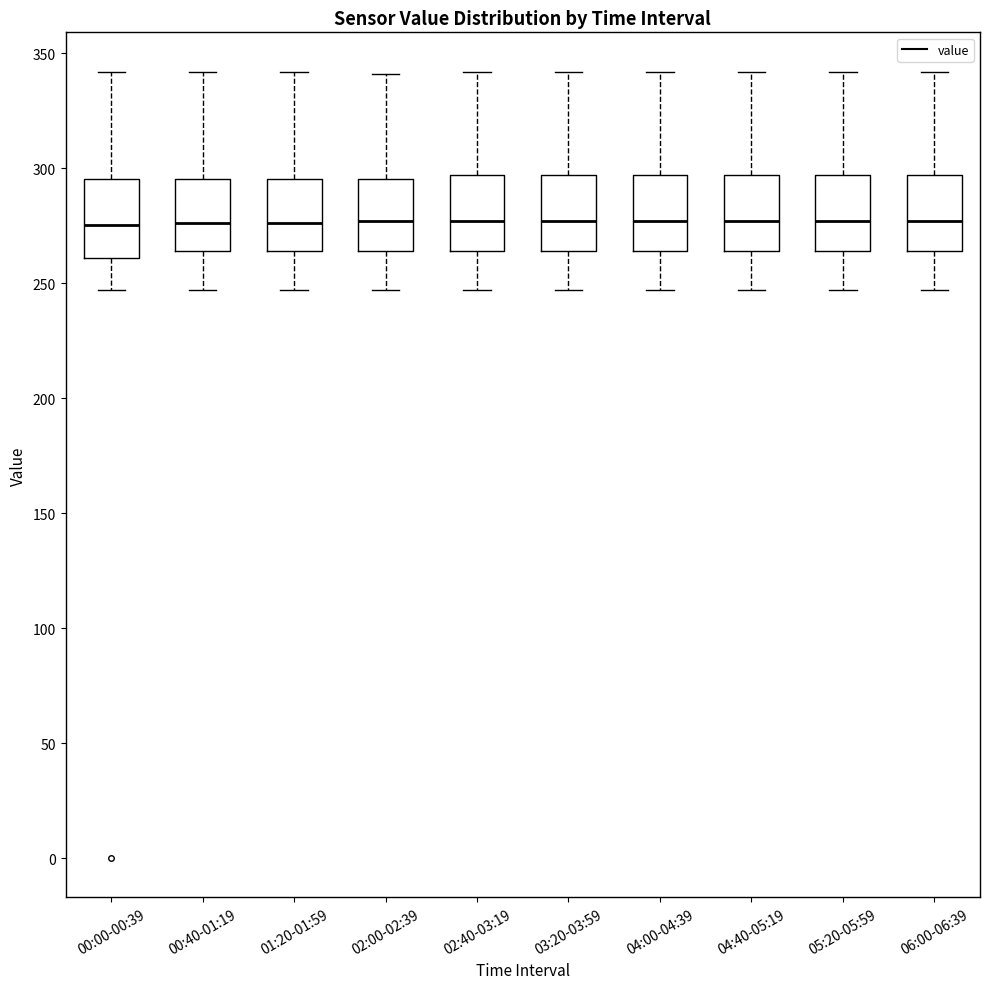

Reading left to right, transcribe this box plot: for each box, give where its median line is, the range the box spans, and where its two whiskers end, as read against the y-axis. The values are not printed on the chart, so give them approximately, as read against the axis.

00:00-00:39: median 275, box 260 to 295, whiskers 245 to 340
00:40-01:19: median 275, box 265 to 295, whiskers 245 to 340
01:20-01:59: median 275, box 265 to 295, whiskers 245 to 340
02:00-02:39: median 275, box 265 to 295, whiskers 245 to 340
02:40-03:19: median 275, box 265 to 295, whiskers 245 to 340
03:20-03:59: median 275, box 265 to 295, whiskers 245 to 340
04:00-04:39: median 275, box 265 to 295, whiskers 245 to 340
04:40-05:19: median 275, box 265 to 295, whiskers 245 to 340
05:20-05:59: median 275, box 265 to 295, whiskers 245 to 340
06:00-06:39: median 275, box 265 to 295, whiskers 245 to 340